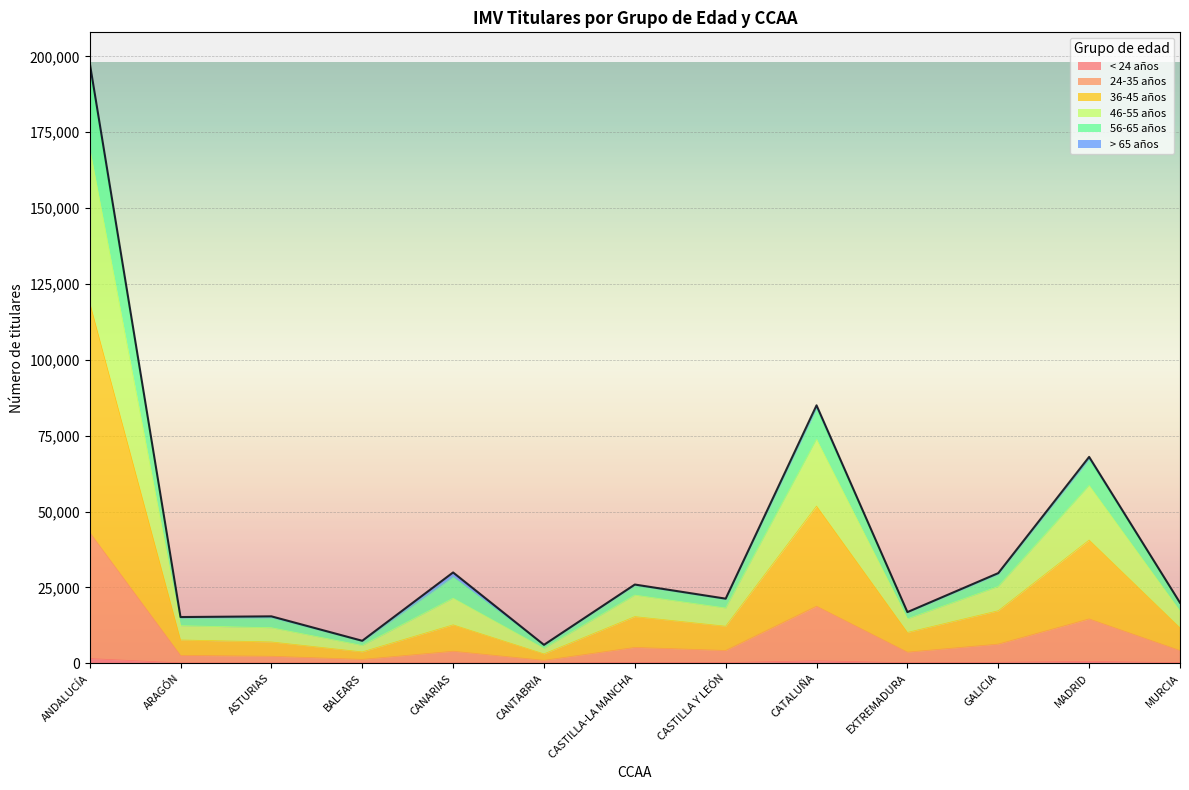

At which category is the sum across all series the highest?

ANDALUCÍA